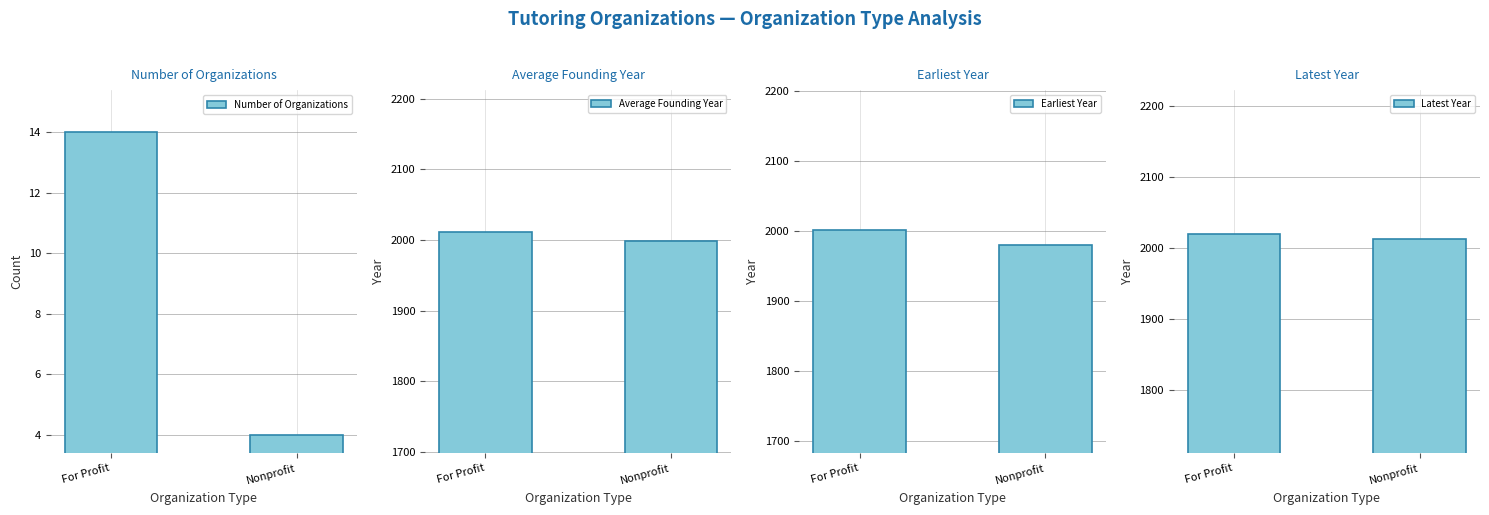

Is it true that Latest Year equals 2020 at For Profit?

True